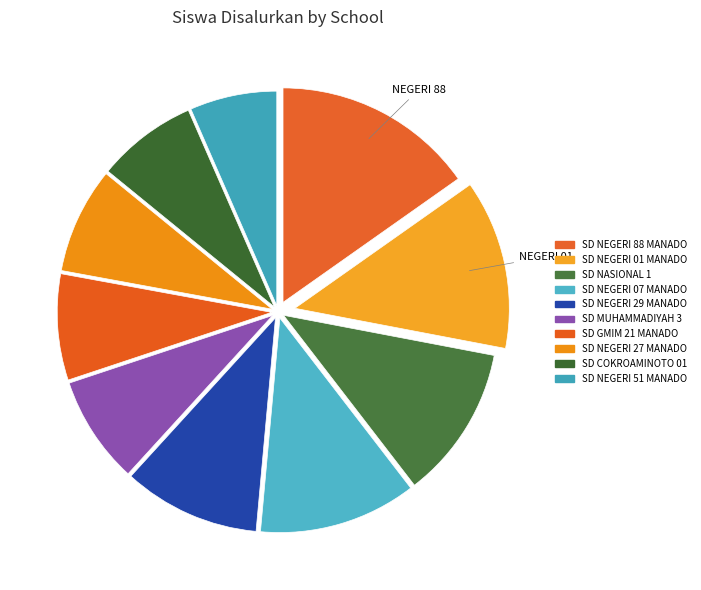

Is it true that SD GMIM 21 MANADO is 23% of the pie?

False